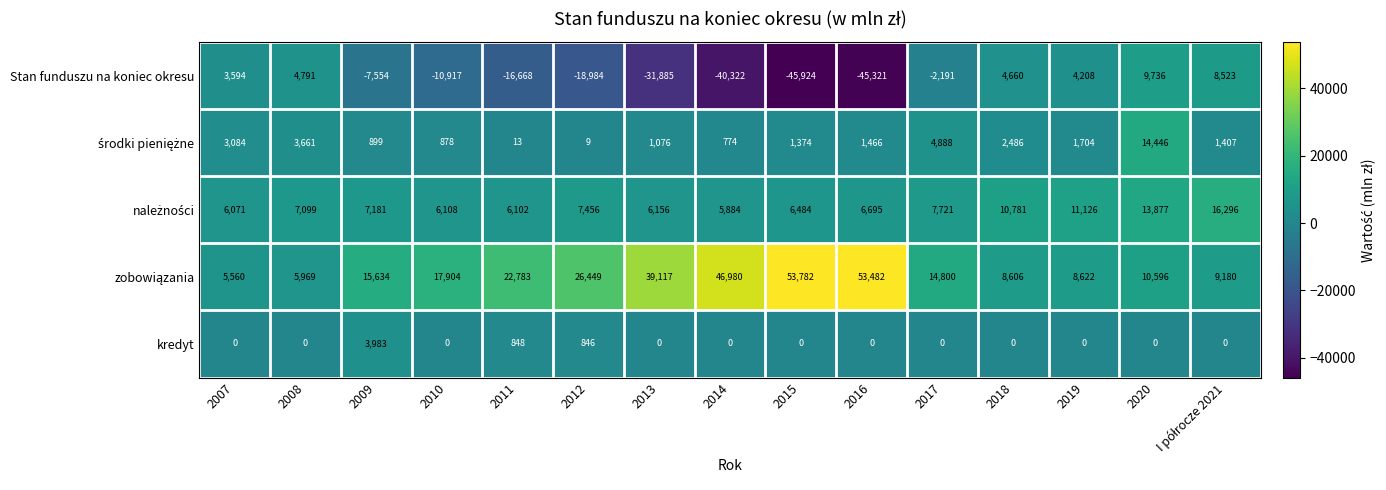

What is the total value across all series at 2010?

13973